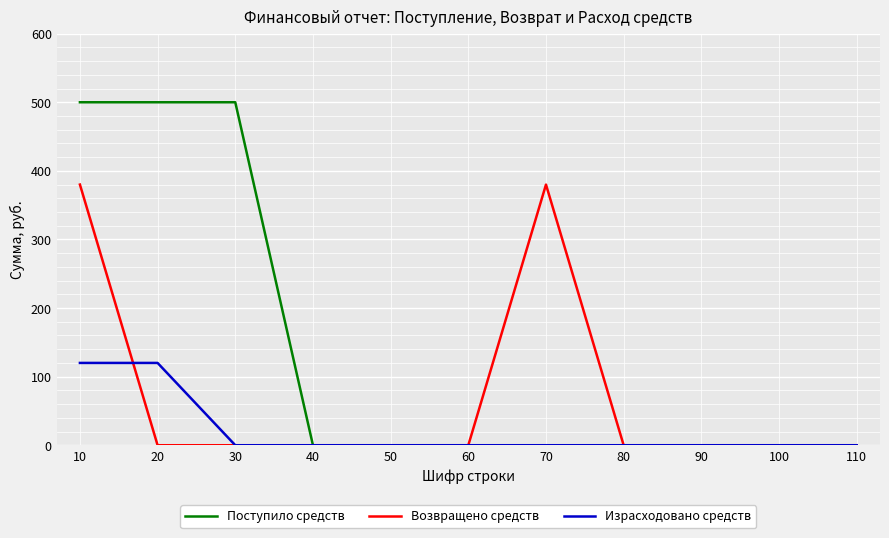

List the series in order of their peak value, highest first.

Поступило средств, Возвращено средств, Израсходовано средств